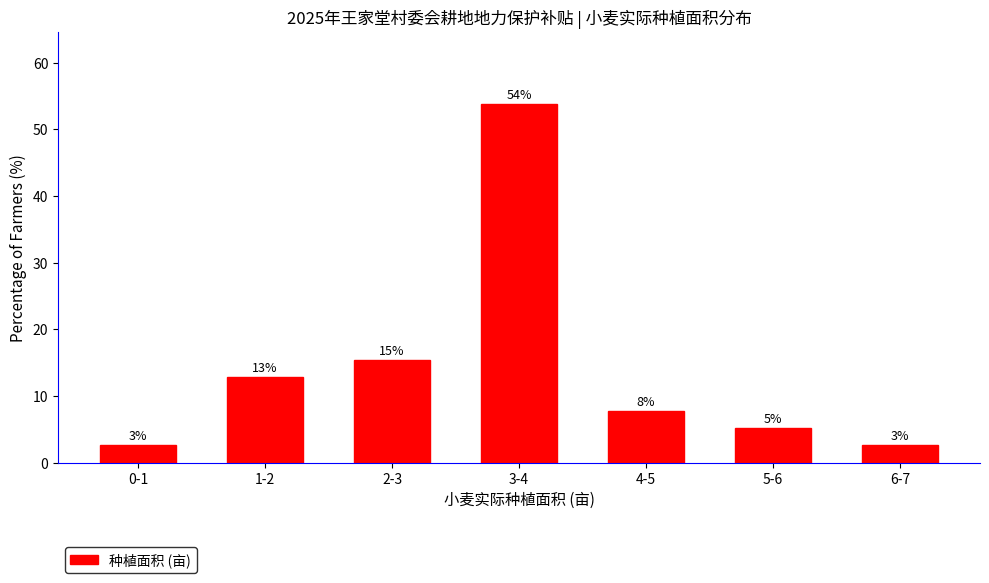

How many bars are there in total?

7